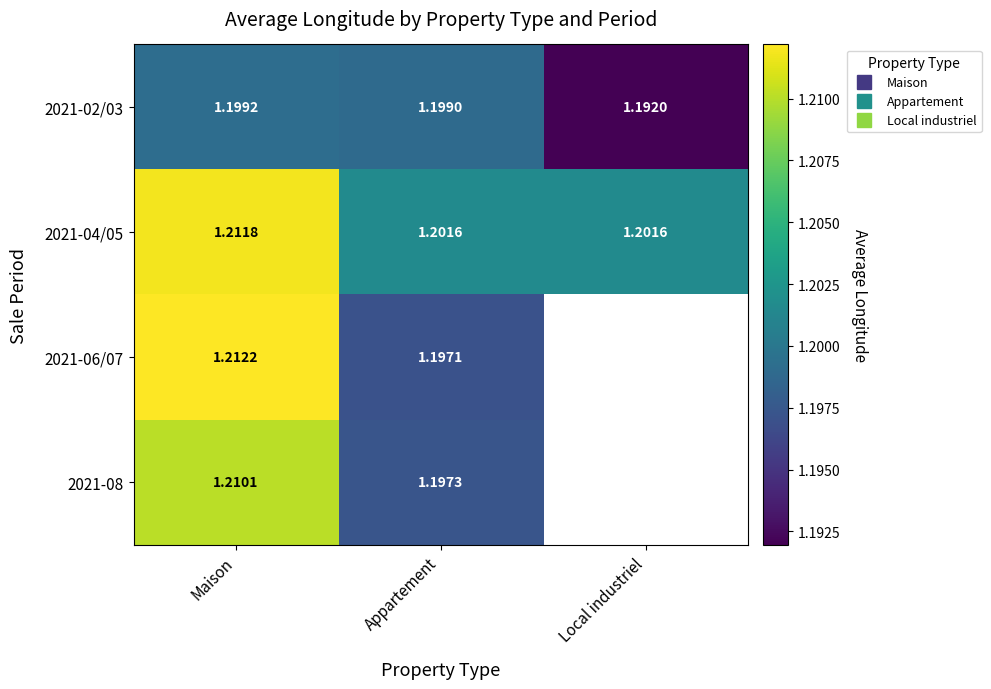

Is it true that 2021-08 equals 1.2 at Maison?

True